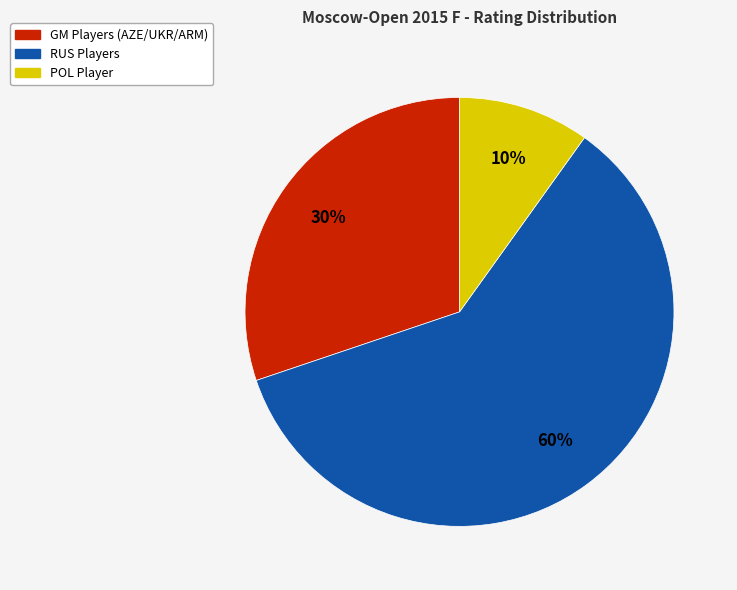

Rank the categories by value from highest to lowest.

RUS Players, GM Players (AZE/UKR/ARM), POL Player